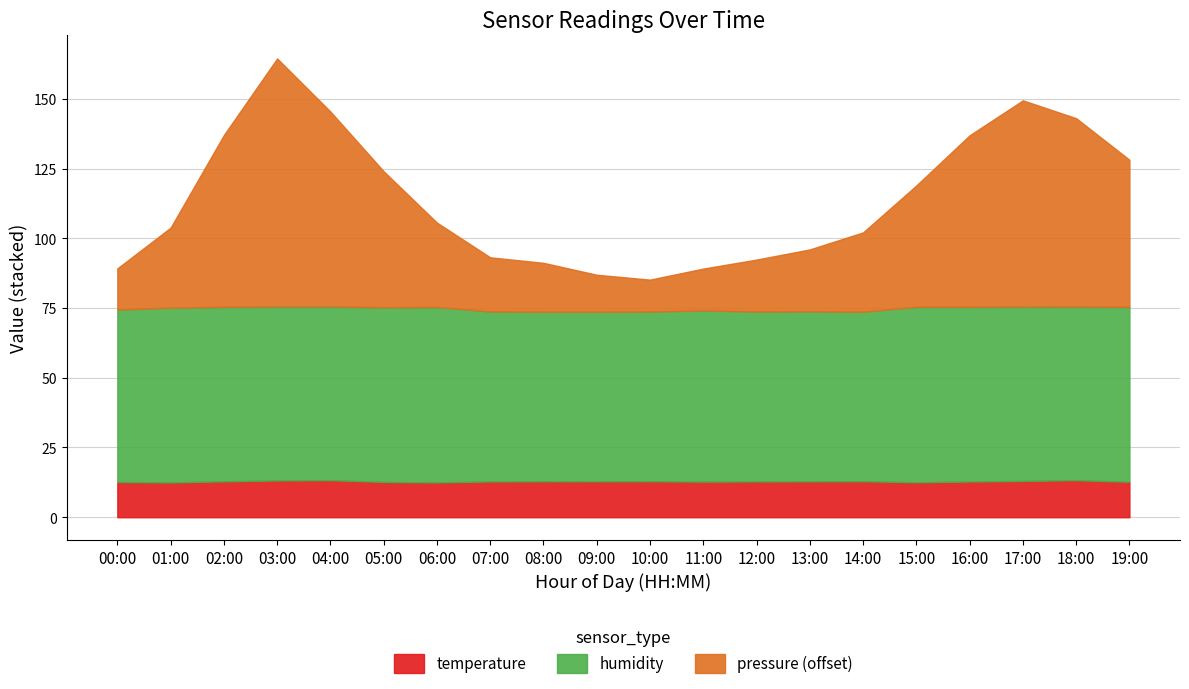

What is the label of the 11th point from the left?

10:00